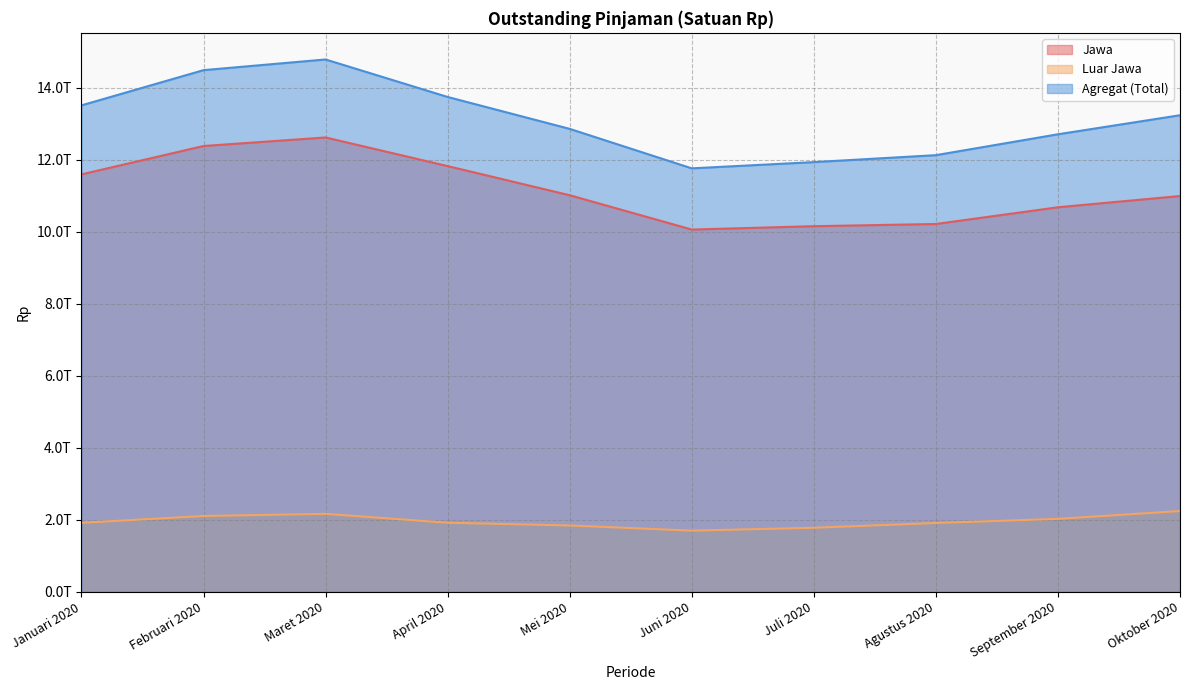

True or false: Agregat (Total) and Jawa cross at least once.

False